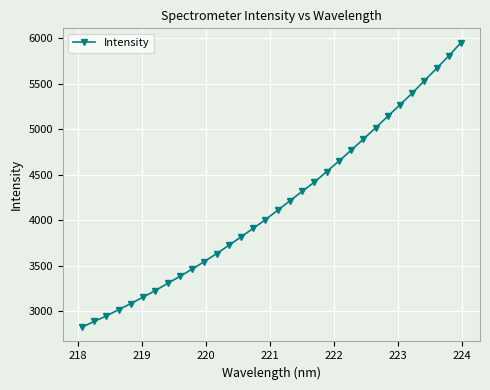

What is the value of the 5th point from the left?

3084.3